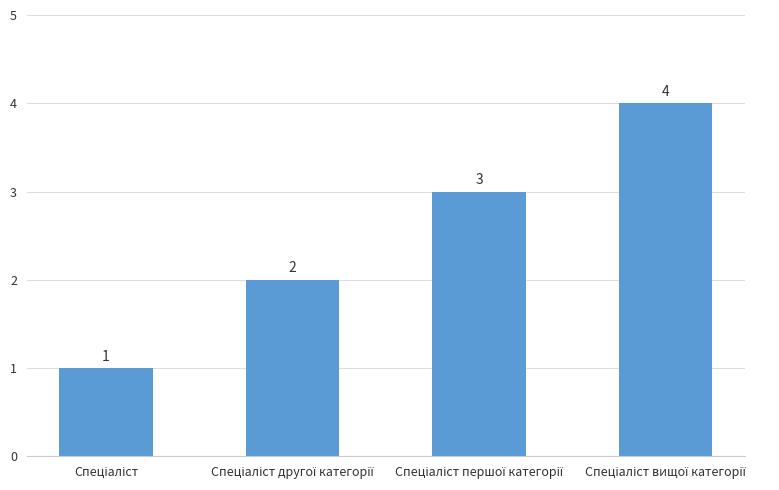

What is the value of the 3rd bar from the left?

3